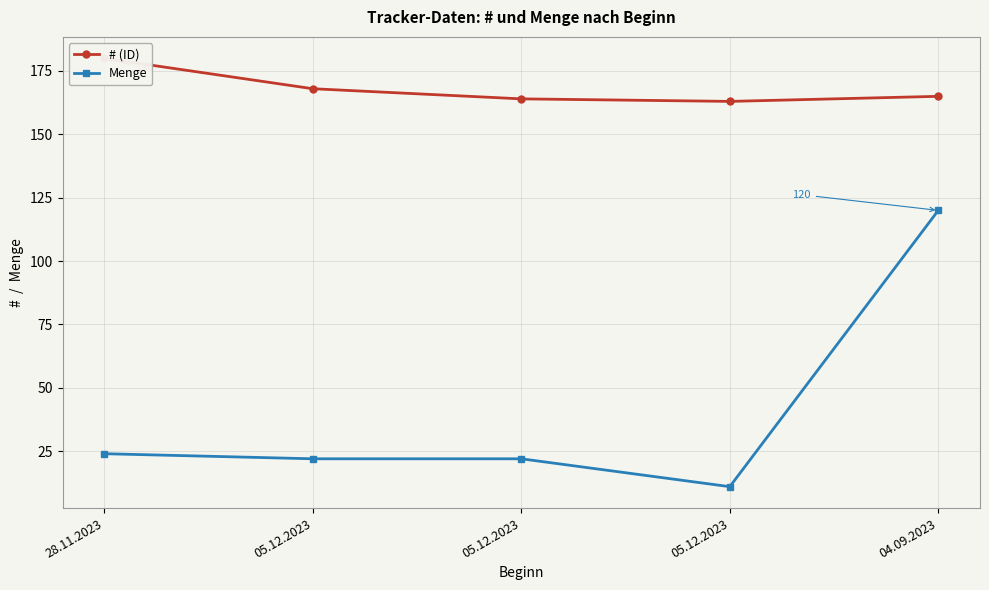

True or false: # (ID) has a value of 37 at 28.11.2023.

False